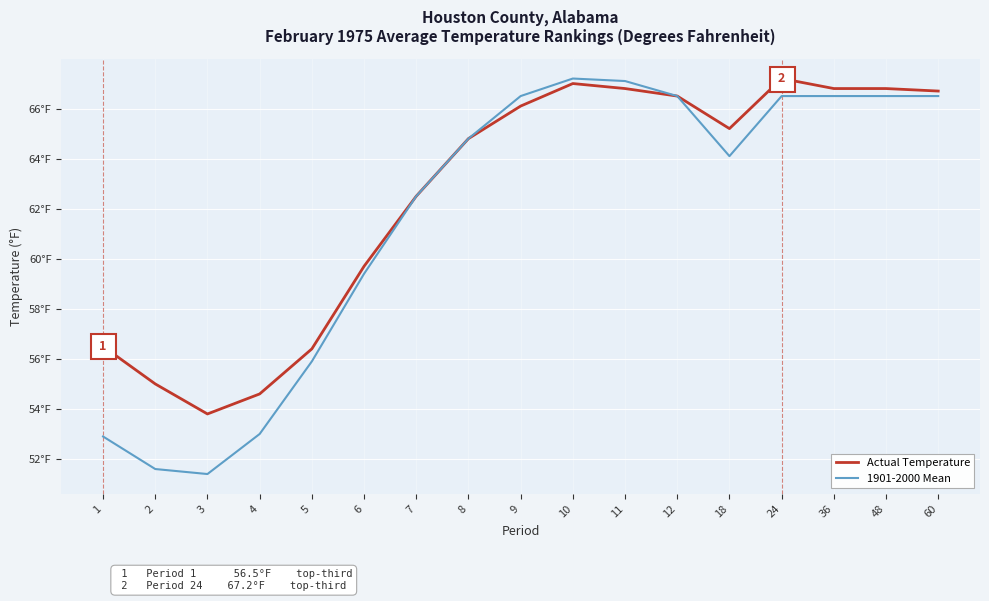

What is the value of the 1901-2000 Mean point at the 7th from the left?

62.5